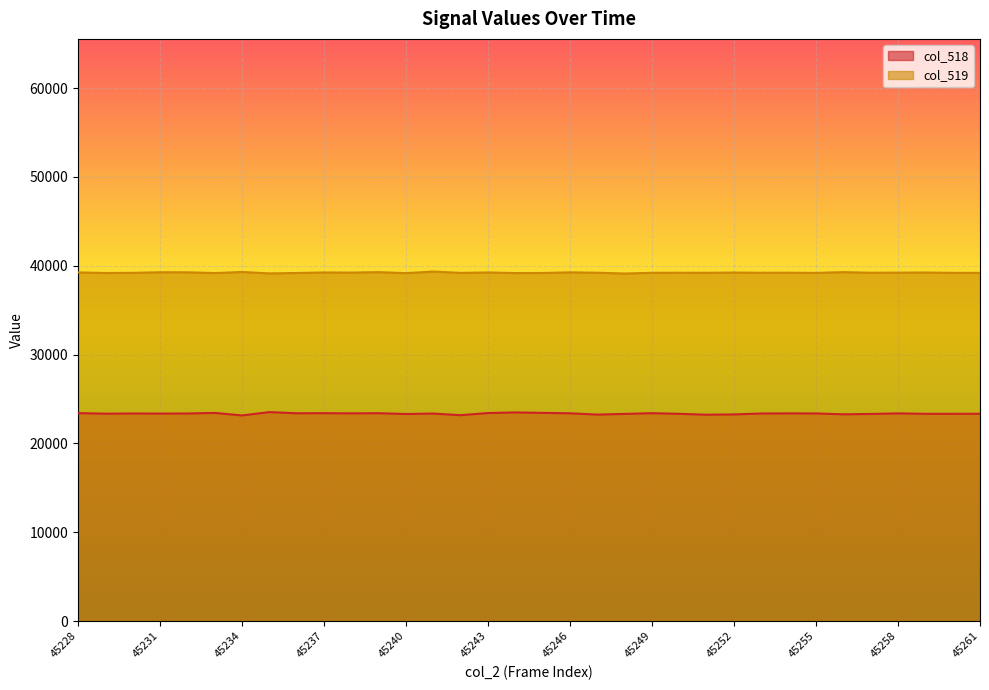

True or false: col_519 has a value of 25731 at 45259.

False